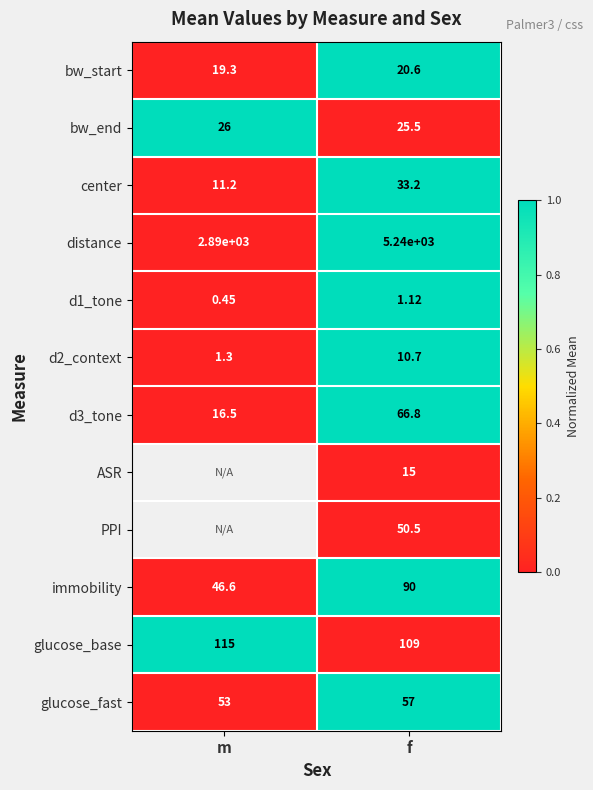

Which category has the highest value in the center series?

f